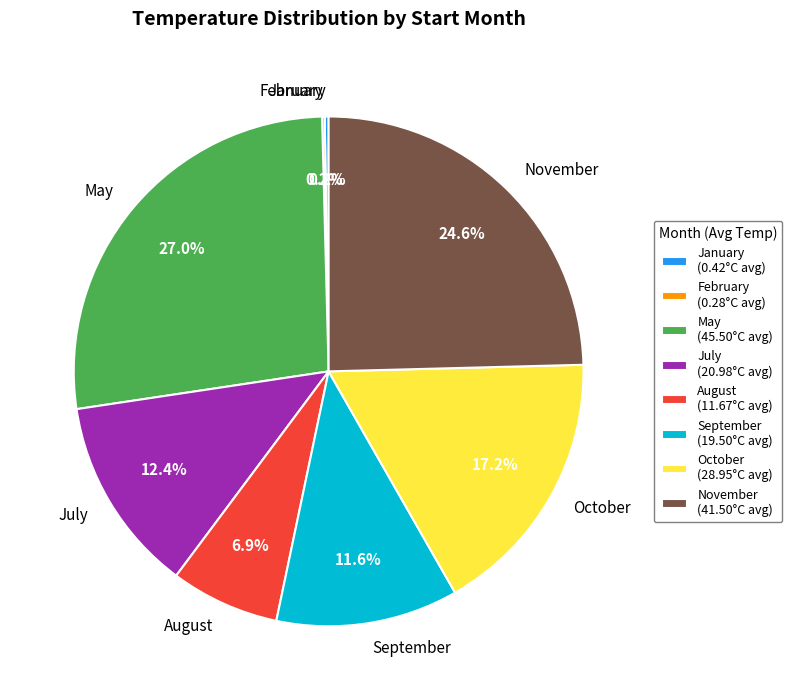

Combined, what portion of the pie is November and May?

51.5%